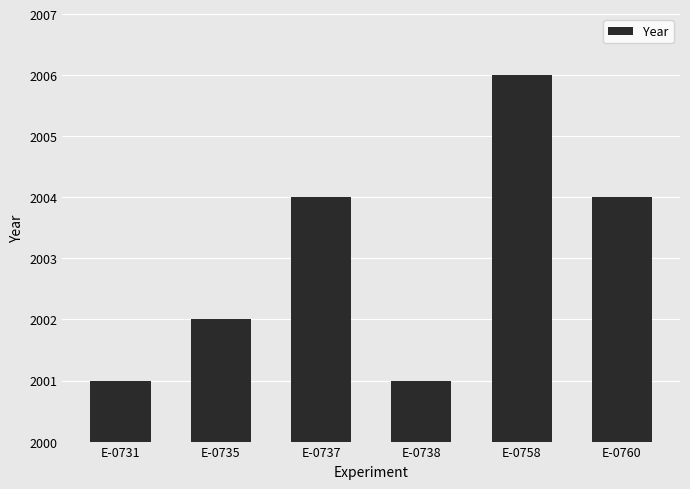

Does the chart contain any negative values?

No